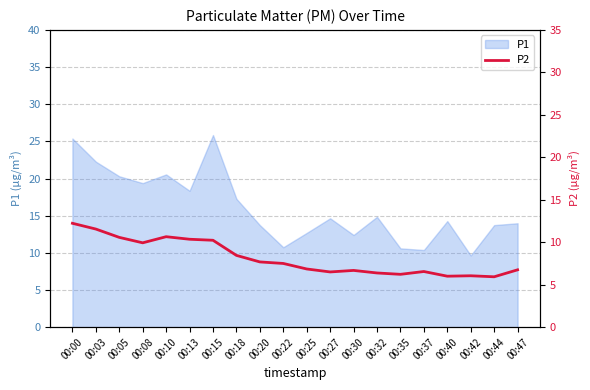

The P1 series shows 13.7 at 00:44. True or false?

True